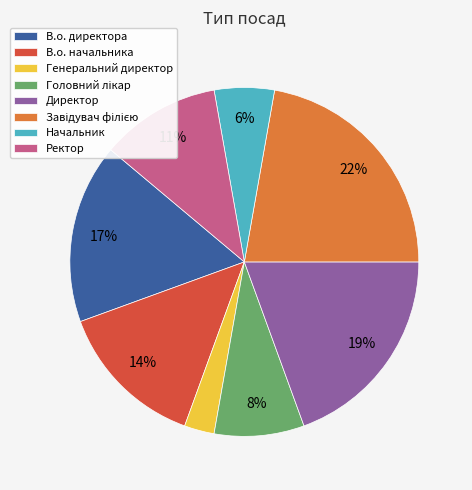

Which slice is the smallest?

Генеральний директор